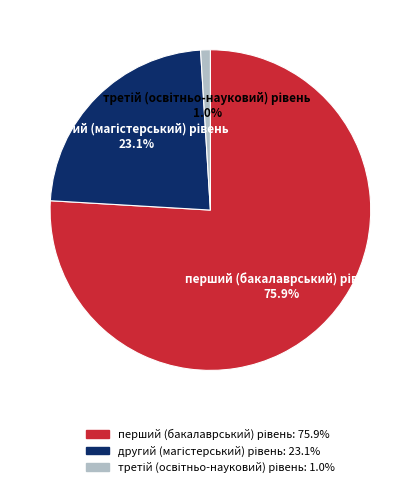

Does any single category account for the majority?

Yes